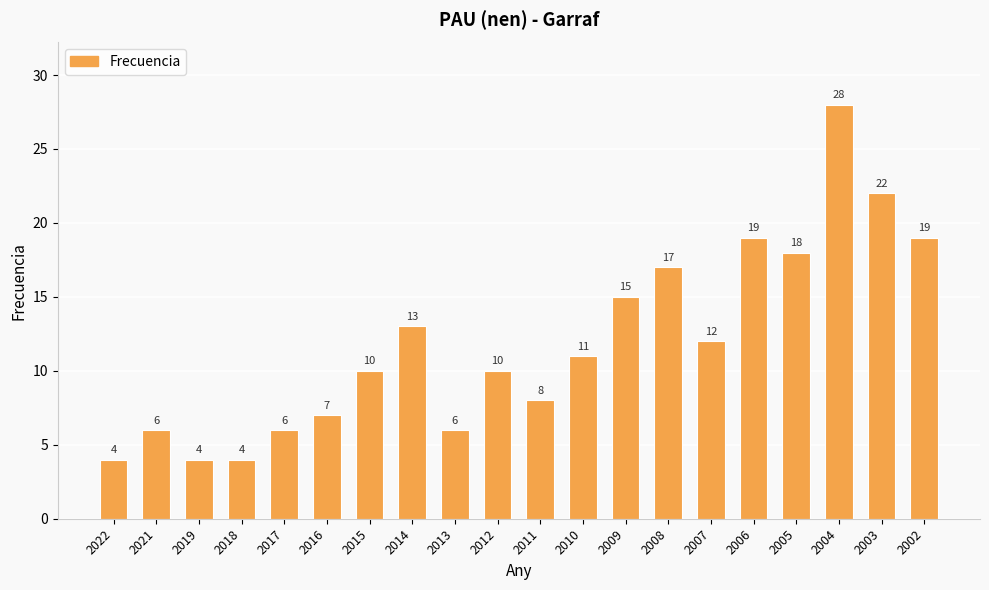

Reading left to right, list all the values displayed in this chart.

2022=4	2021=6	2019=4	2018=4	2017=6	2016=7	2015=10	2014=13	2013=6	2012=10	2011=8	2010=11	2009=15	2008=17	2007=12	2006=19	2005=18	2004=28	2003=22	2002=19